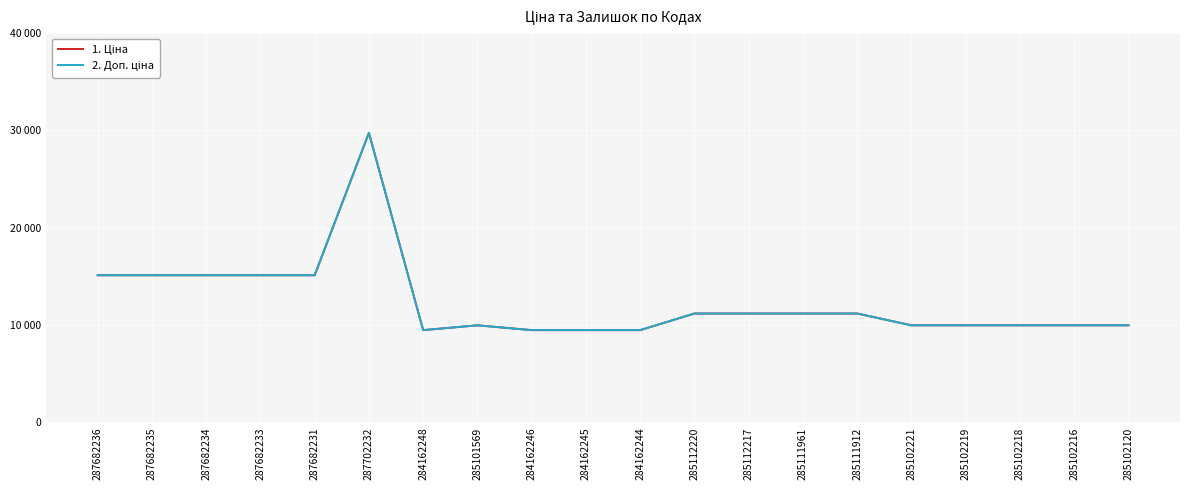

What is the maximum value for 1. Ціна?

29747.2